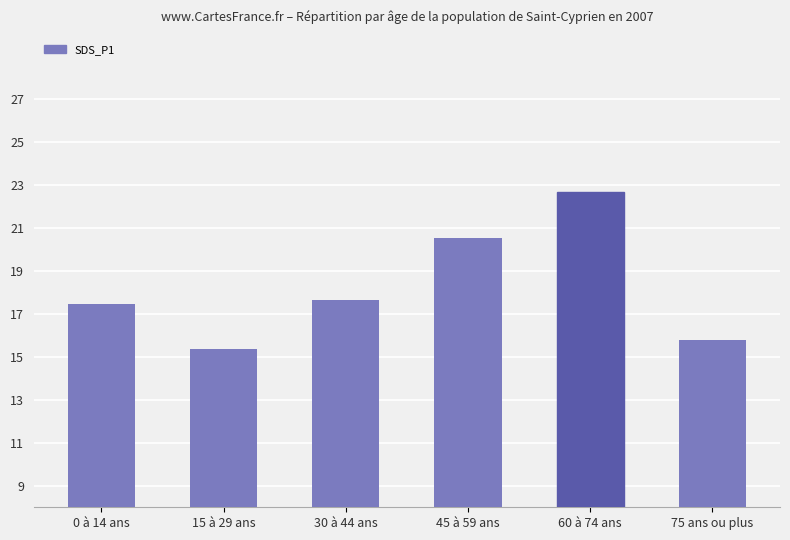

Is it true that the value at 0 à 14 ans is 30.2?

False